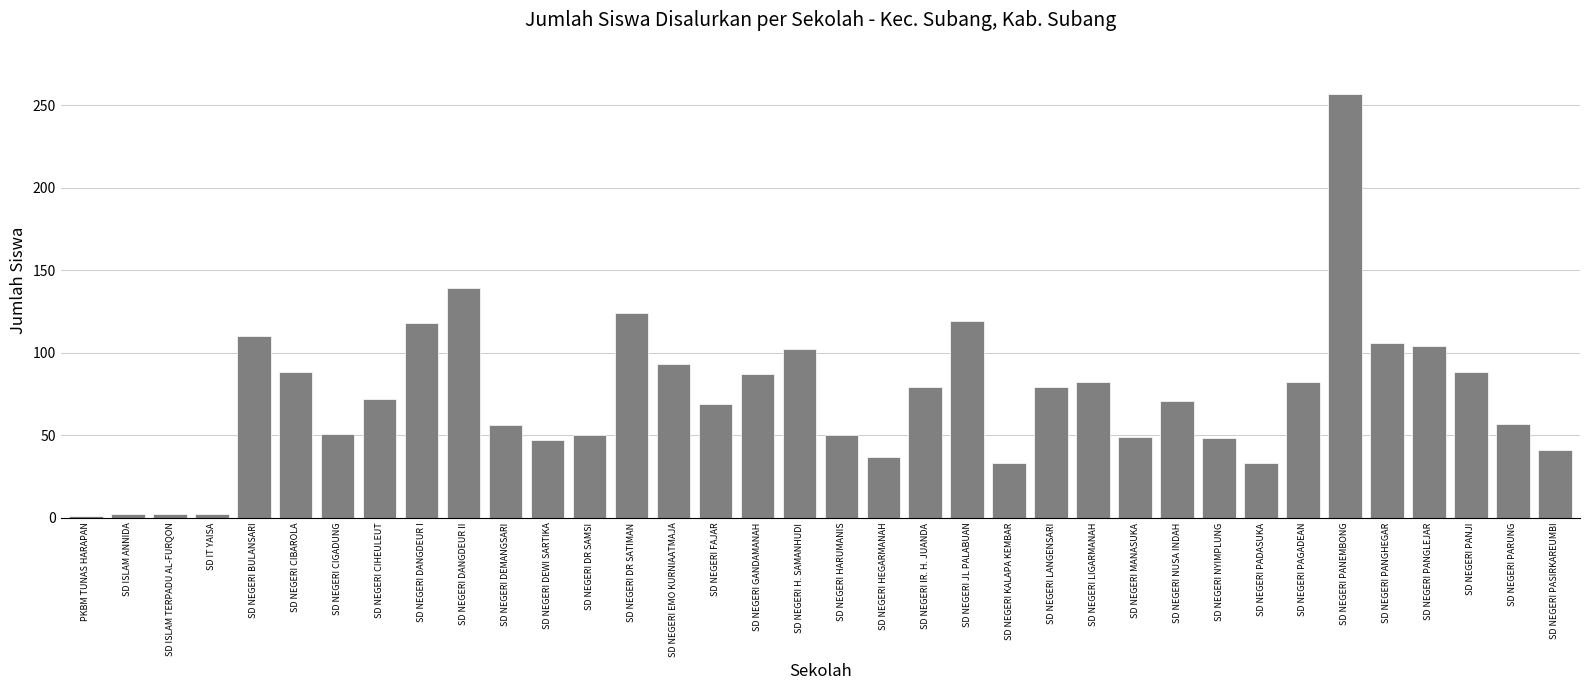

Is it true that the value at SD NEGERI LIGARMANAH is 32?

False